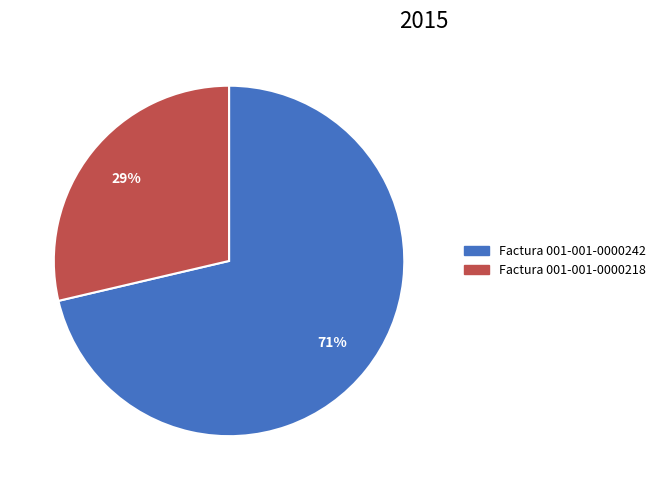

What percentage is the Factura 001-001-0000242 slice, to the nearest percent?

71%